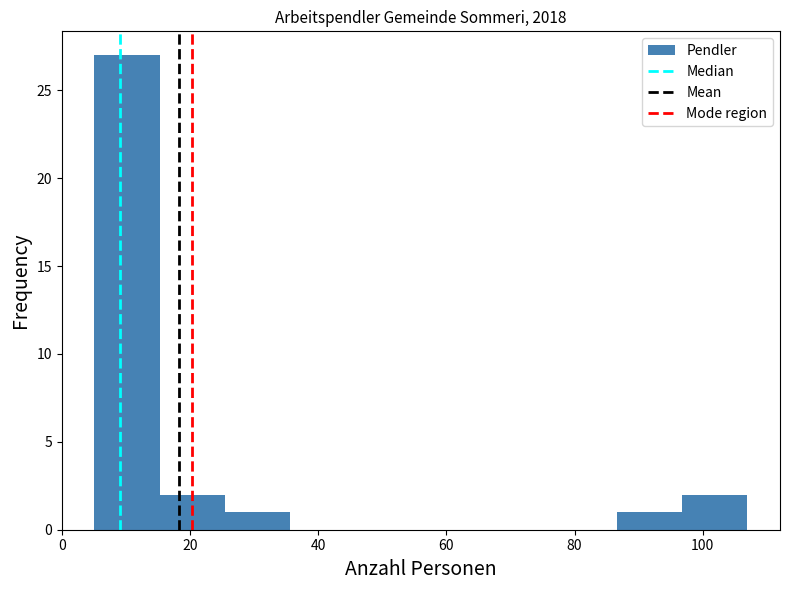

What is the height of the bar covering 86.6 to 96.8 on the x-axis? Neither the bar edges nor the heights are printed on the chart, so give them approximately, as read against the axes.

1